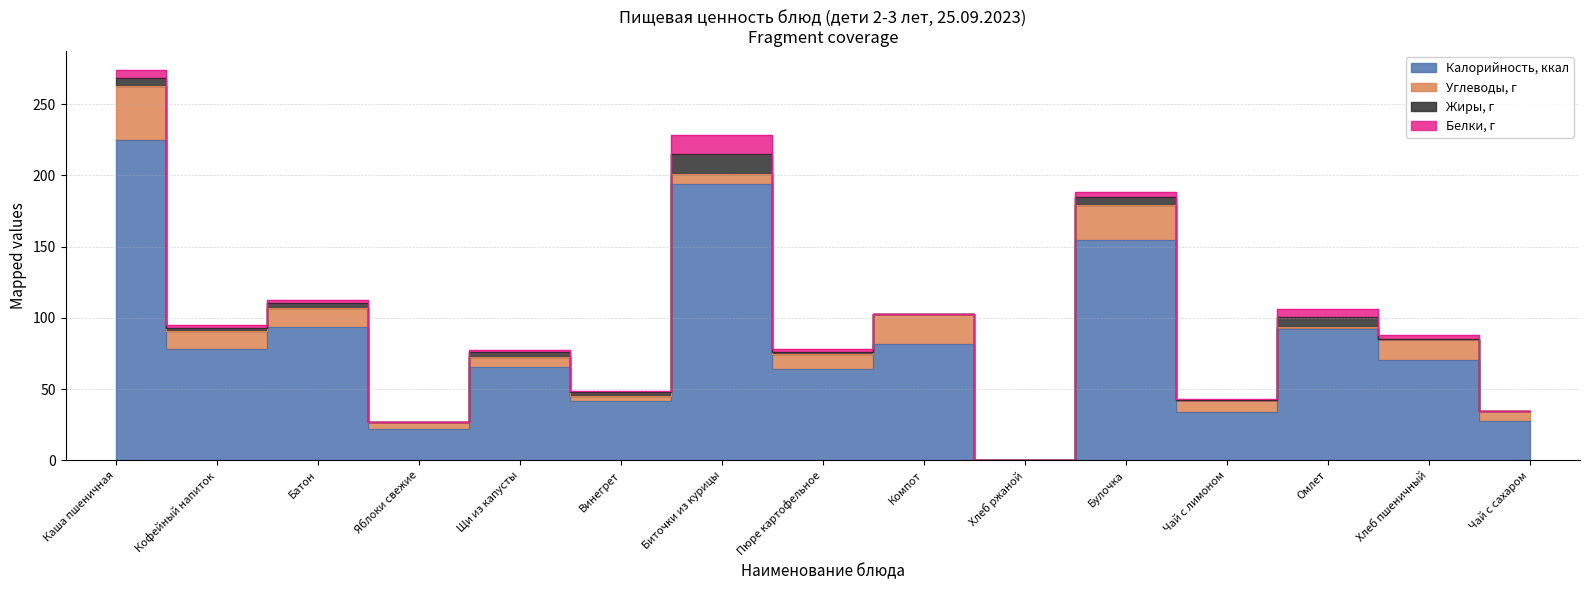

What is the label of the 4th point from the left?

Яблоки свежие